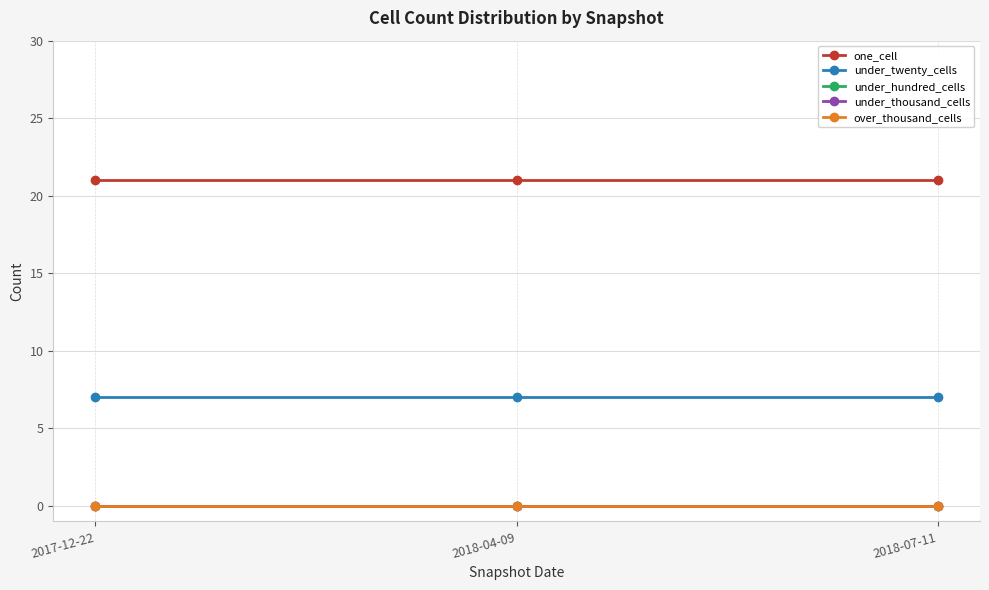

Is the value of over_thousand_cells at 2018-04-09 greater than the value of under_hundred_cells at 2018-07-11?

No